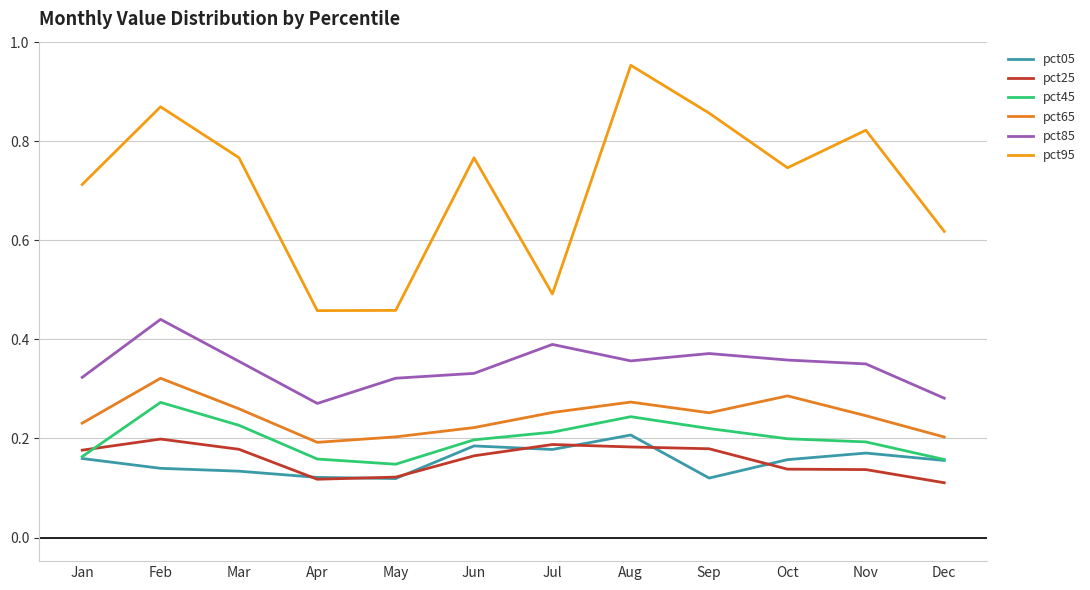

True or false: pct45 and pct85 cross at least once.

False